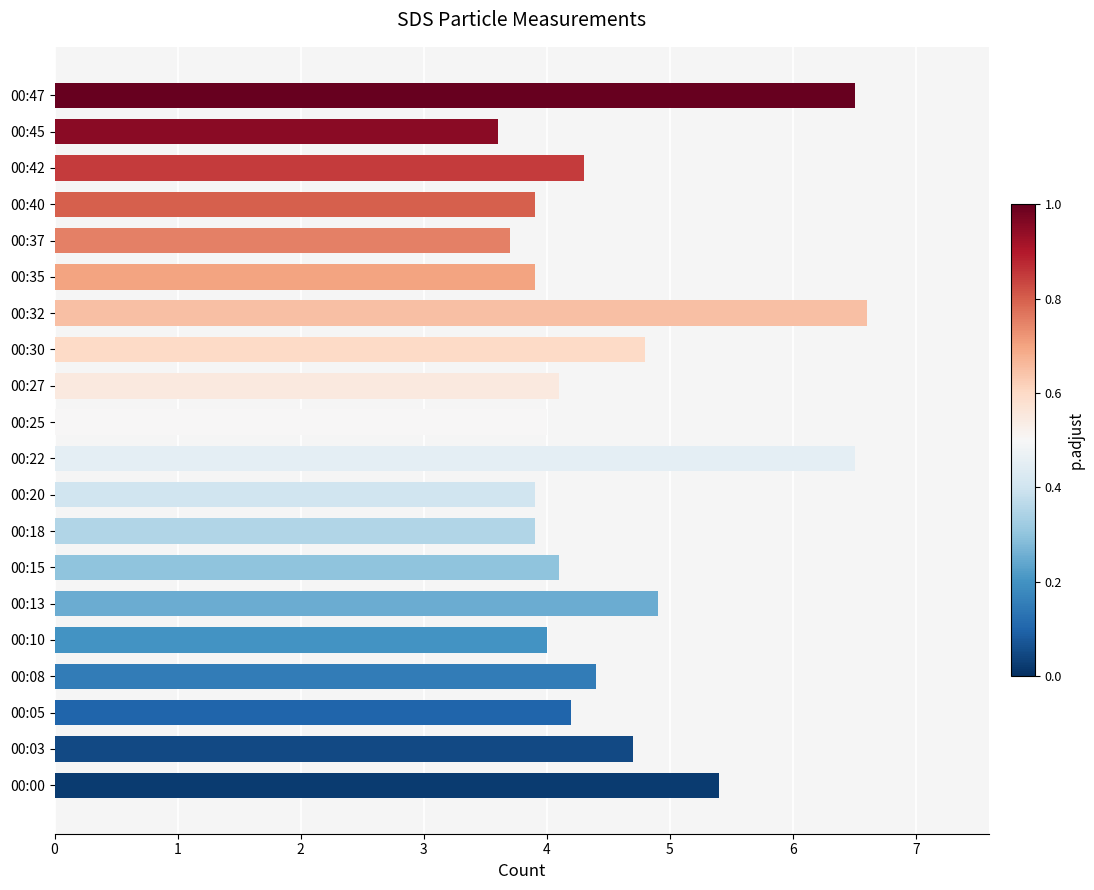

What is the approximate value at 00:30?

4.8